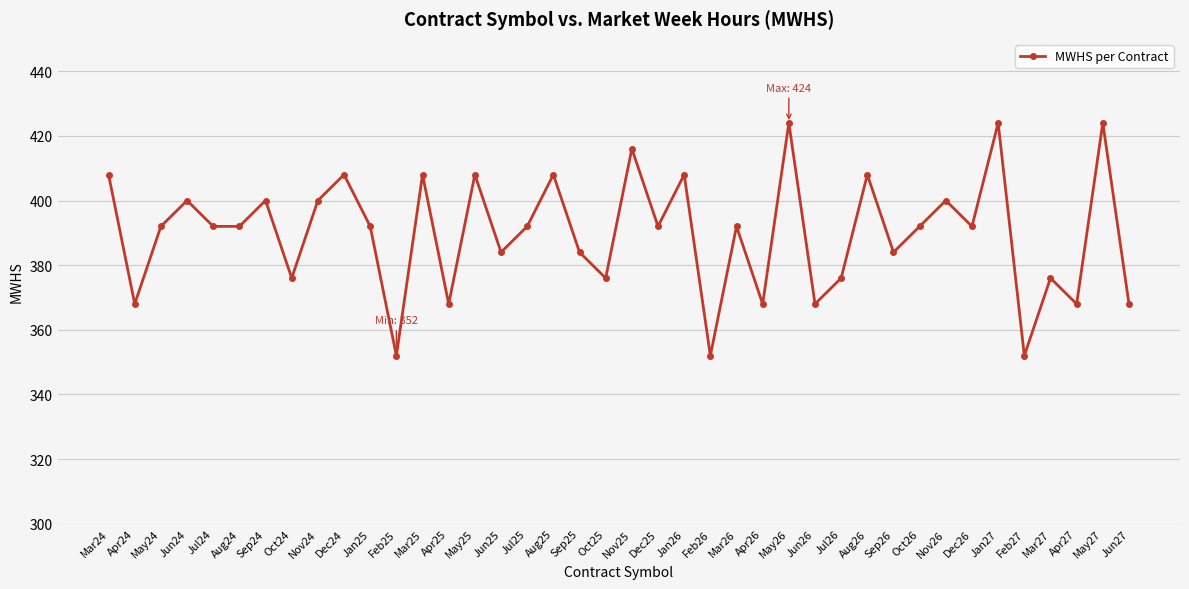

True or false: the data shows 609 at Dec25.

False